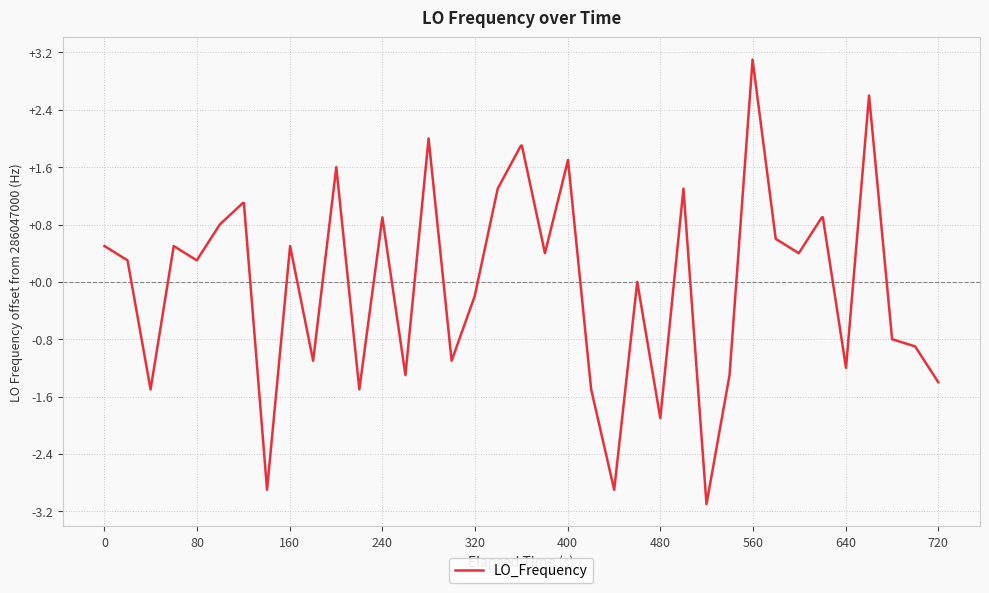

What is the minimum value shown in the chart?

-3.1